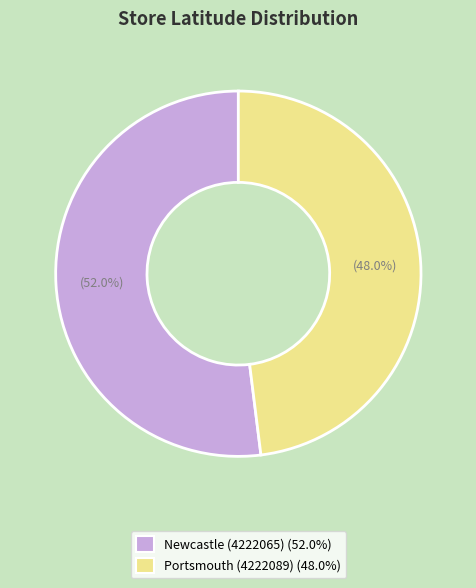

How many slices are in this pie chart?

2